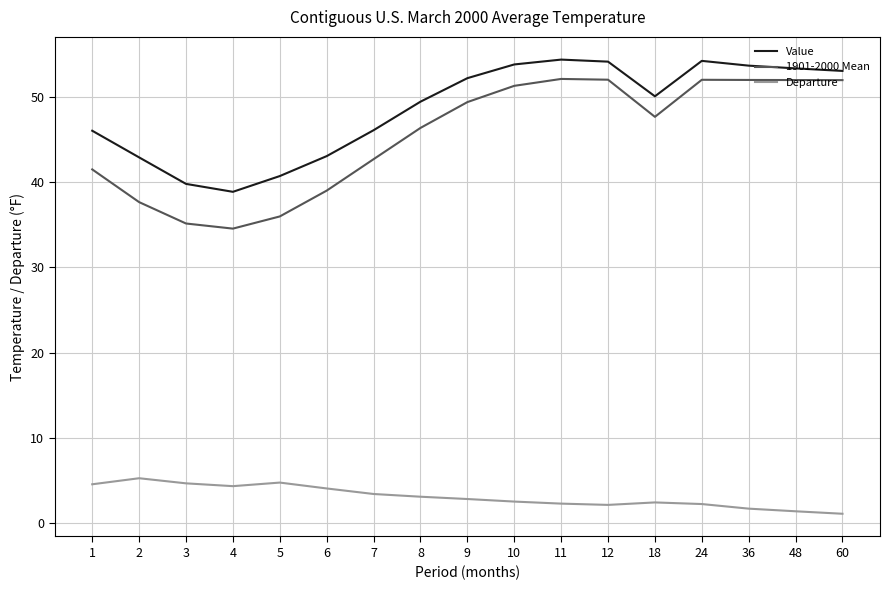

The Departure series shows 4.3 at 4. True or false?

True